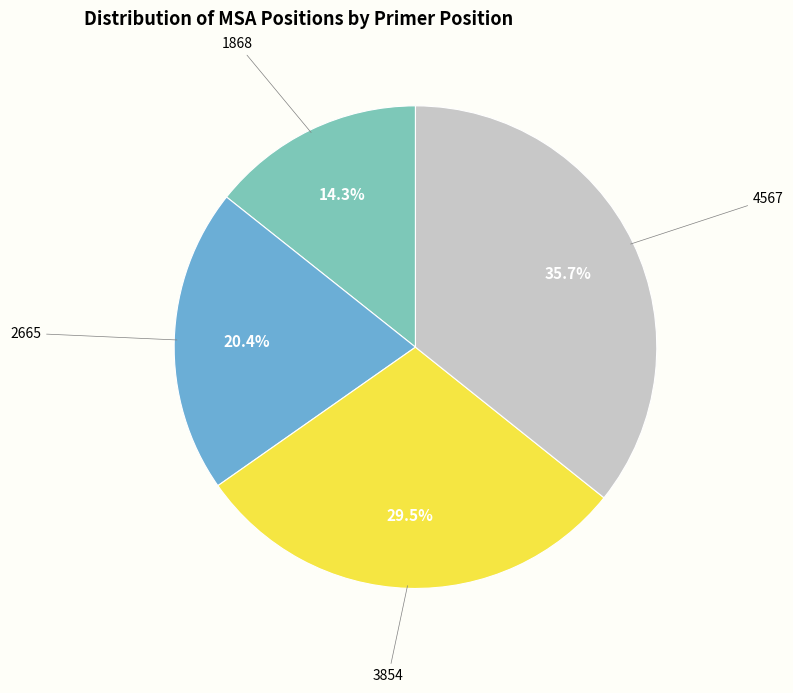

Is there a majority slice in this chart?

No